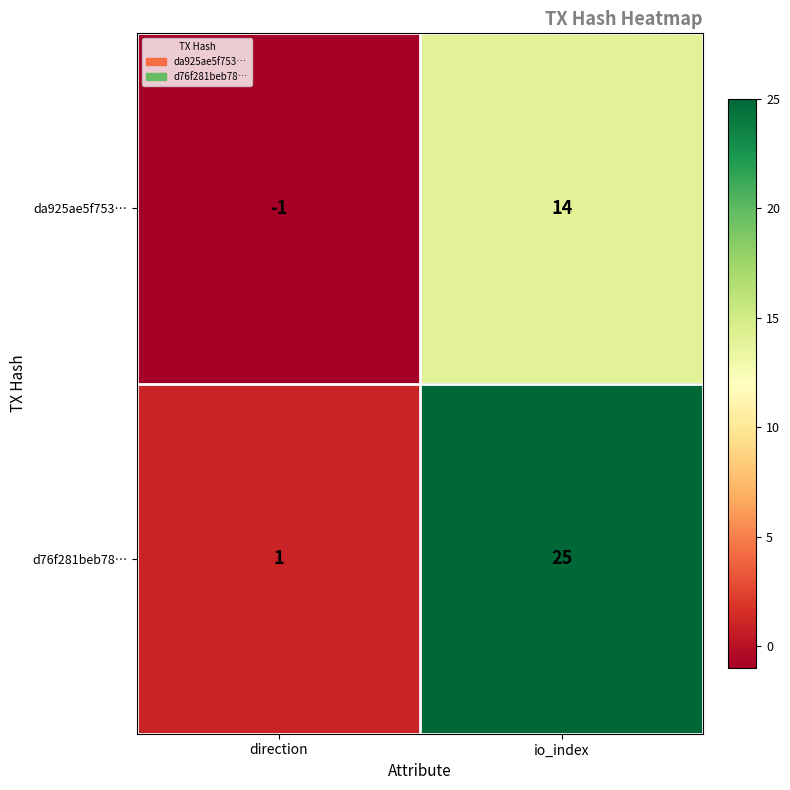

At direction, list the series in order from smallest to largest.

da925ae5f753…, d76f281beb78…